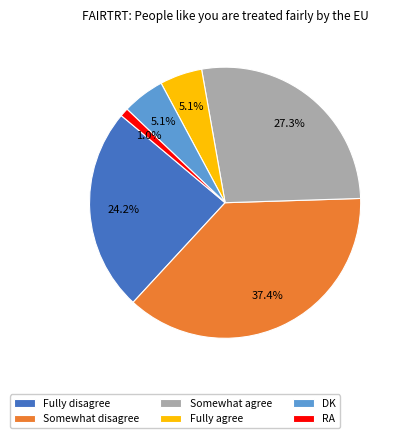

What percentage is NOT represented by Somewhat agree?

72.7%